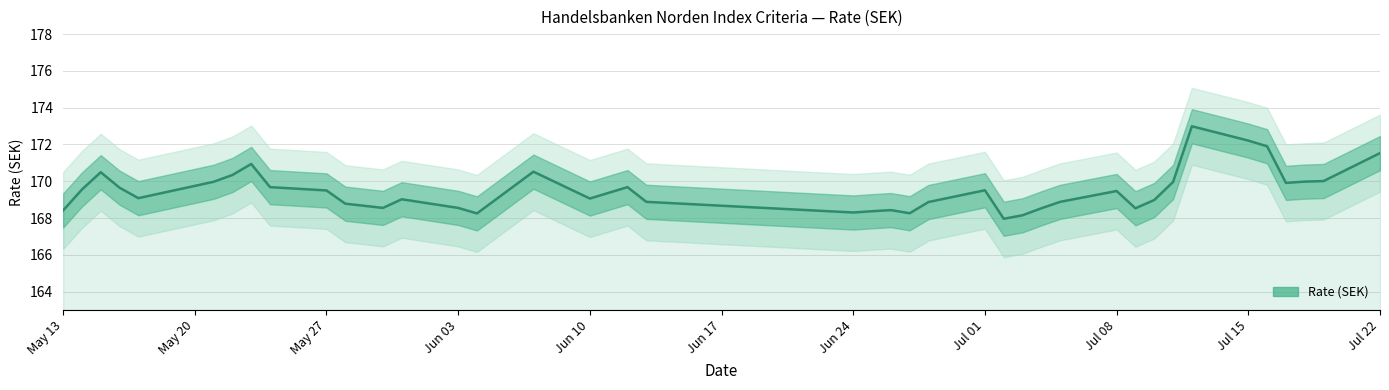

Reading left to right, what are all the values shown in this chart?

168.4	169.6	170.5	169.7	169.1	170.0	170.3	170.9	169.7	169.5	168.8	168.6	169.0	168.6	168.2	170.5	169.1	169.7	168.9	168.3	168.4	168.4	168.3	168.9	169.5	168.0	168.2	168.5	168.9	169.5	168.5	169.0	170.0	173.0	172.2	171.9	169.9	170.0	170.0	171.5